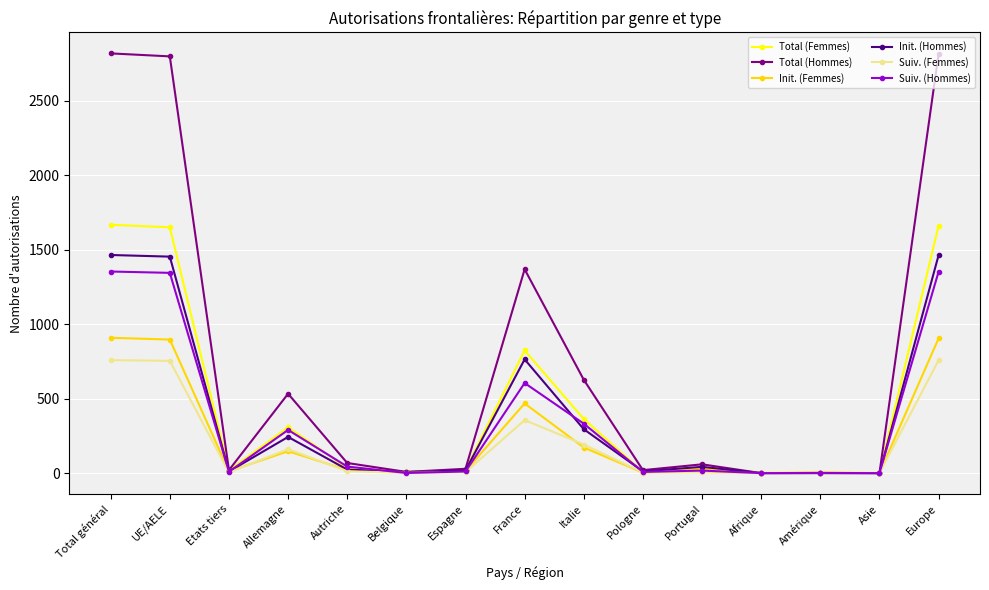

Which series has the widest spread of values?

Total (Hommes)